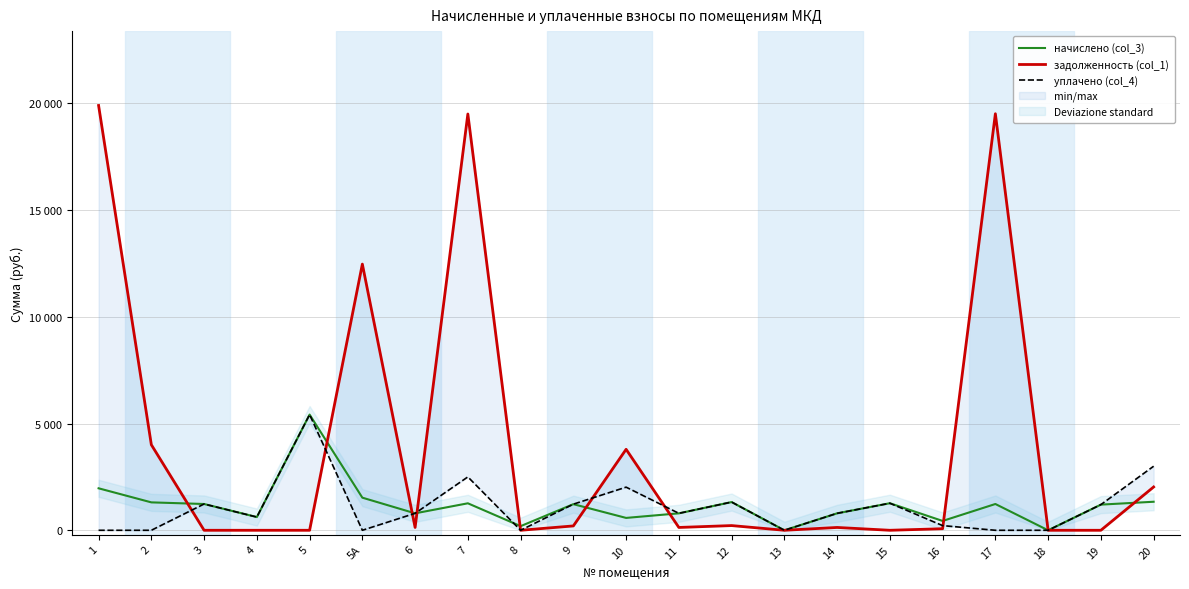

How many positive values does the начислено (col_3) series have?

19